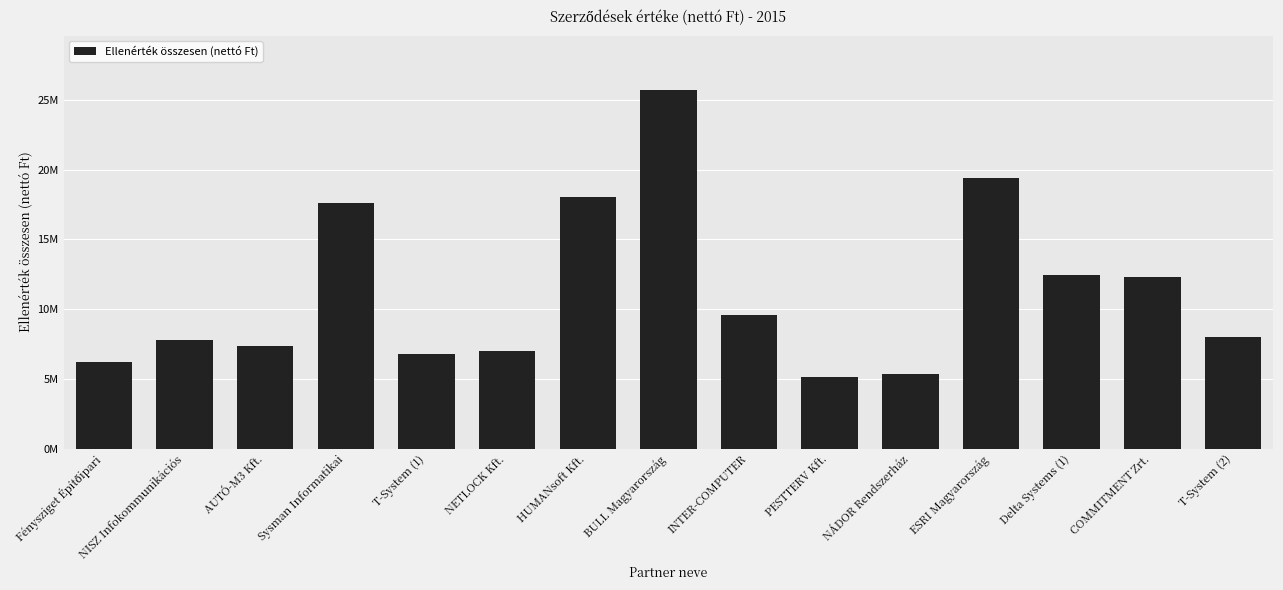

What is the difference between the maximum and minimum values?

20643637